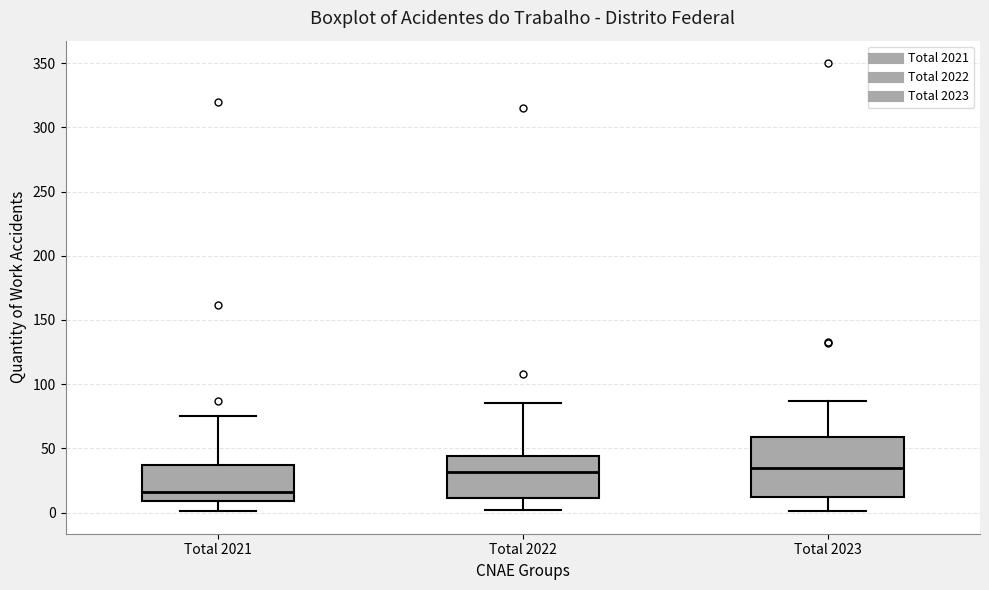

Where is the lower edge of the box for Total 2021 on the y-axis? The values are not printed on the chart, so give them approximately, as read against the axis.

10